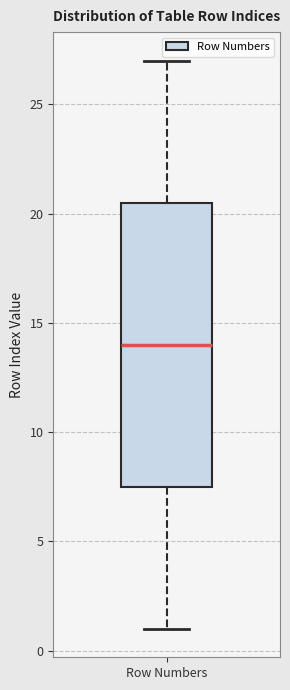

Transcribe this box plot: give where the median line is, the range the box spans, and where the two whiskers end, as read against the y-axis. The values are not printed on the chart, so give them approximately, as read against the axis.

median 14.0, box 7.5 to 20.5, whiskers 1.0 to 27.0